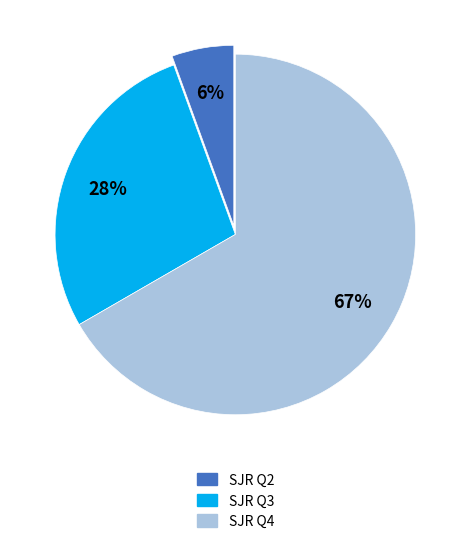

Is there a majority slice in this chart?

Yes